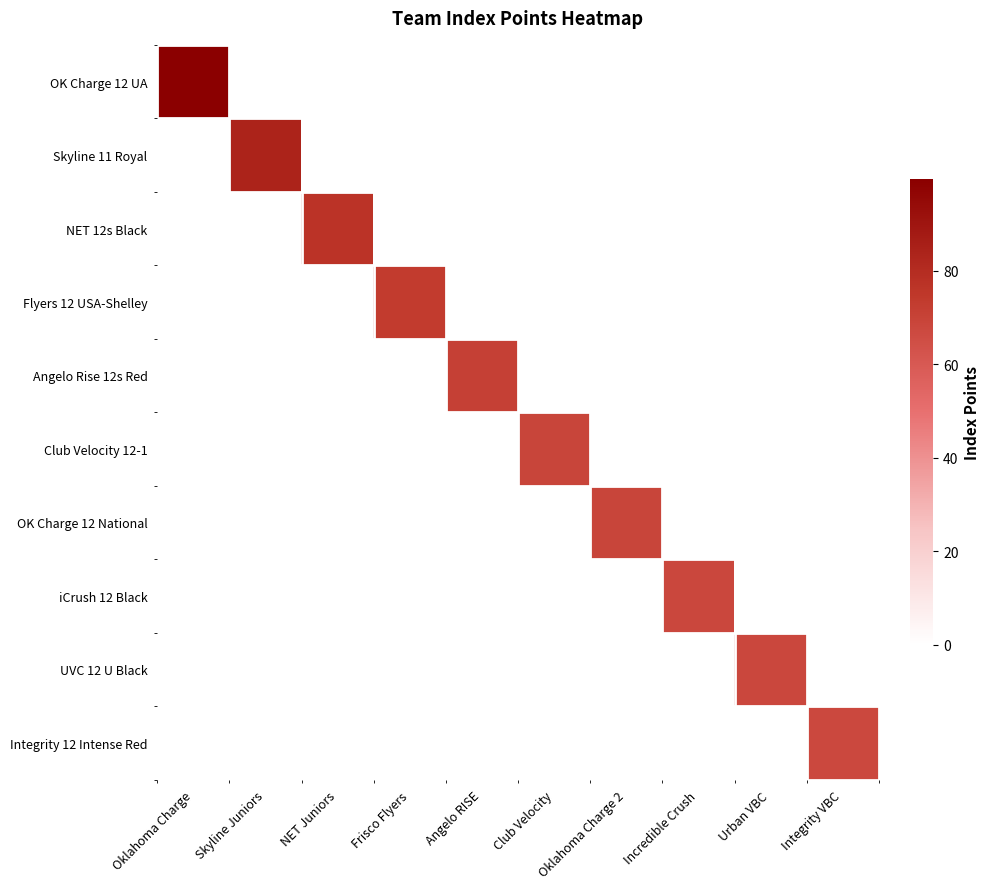

Reading left to right, list all the values displayed in this chart.

OK Charge 12 UA: Oklahoma Charge=99.5	Skyline Juniors=0.0	NET Juniors=0.0	Frisco Flyers=0.0	Angelo RISE=0.0	Club Velocity=0.0	Oklahoma Charge 2=0.0	Incredible Crush=0.0	Urban VBC=0.0	Integrity VBC=0.0
Skyline 11 Royal: Oklahoma Charge=0.0	Skyline Juniors=83.9	NET Juniors=0.0	Frisco Flyers=0.0	Angelo RISE=0.0	Club Velocity=0.0	Oklahoma Charge 2=0.0	Incredible Crush=0.0	Urban VBC=0.0	Integrity VBC=0.0
NET 12s Black: Oklahoma Charge=0.0	Skyline Juniors=0.0	NET Juniors=76.7	Frisco Flyers=0.0	Angelo RISE=0.0	Club Velocity=0.0	Oklahoma Charge 2=0.0	Incredible Crush=0.0	Urban VBC=0.0	Integrity VBC=0.0
Flyers 12 USA-Shelley: Oklahoma Charge=0.0	Skyline Juniors=0.0	NET Juniors=0.0	Frisco Flyers=73.5	Angelo RISE=0.0	Club Velocity=0.0	Oklahoma Charge 2=0.0	Incredible Crush=0.0	Urban VBC=0.0	Integrity VBC=0.0
Angelo Rise 12s Red: Oklahoma Charge=0.0	Skyline Juniors=0.0	NET Juniors=0.0	Frisco Flyers=0.0	Angelo RISE=70.8	Club Velocity=0.0	Oklahoma Charge 2=0.0	Incredible Crush=0.0	Urban VBC=0.0	Integrity VBC=0.0
Club Velocity 12-1: Oklahoma Charge=0.0	Skyline Juniors=0.0	NET Juniors=0.0	Frisco Flyers=0.0	Angelo RISE=0.0	Club Velocity=68.9	Oklahoma Charge 2=0.0	Incredible Crush=0.0	Urban VBC=0.0	Integrity VBC=0.0
OK Charge 12 National: Oklahoma Charge=0.0	Skyline Juniors=0.0	NET Juniors=0.0	Frisco Flyers=0.0	Angelo RISE=0.0	Club Velocity=0.0	Oklahoma Charge 2=68.9	Incredible Crush=0.0	Urban VBC=0.0	Integrity VBC=0.0
iCrush 12 Black: Oklahoma Charge=0.0	Skyline Juniors=0.0	NET Juniors=0.0	Frisco Flyers=0.0	Angelo RISE=0.0	Club Velocity=0.0	Oklahoma Charge 2=0.0	Incredible Crush=67.9	Urban VBC=0.0	Integrity VBC=0.0
UVC 12 U Black: Oklahoma Charge=0.0	Skyline Juniors=0.0	NET Juniors=0.0	Frisco Flyers=0.0	Angelo RISE=0.0	Club Velocity=0.0	Oklahoma Charge 2=0.0	Incredible Crush=0.0	Urban VBC=67.6	Integrity VBC=0.0
Integrity 12 Intense Red: Oklahoma Charge=0.0	Skyline Juniors=0.0	NET Juniors=0.0	Frisco Flyers=0.0	Angelo RISE=0.0	Club Velocity=0.0	Oklahoma Charge 2=0.0	Incredible Crush=0.0	Urban VBC=0.0	Integrity VBC=67.3